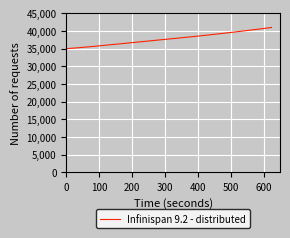

What is the minimum value shown in the chart?

35000.0